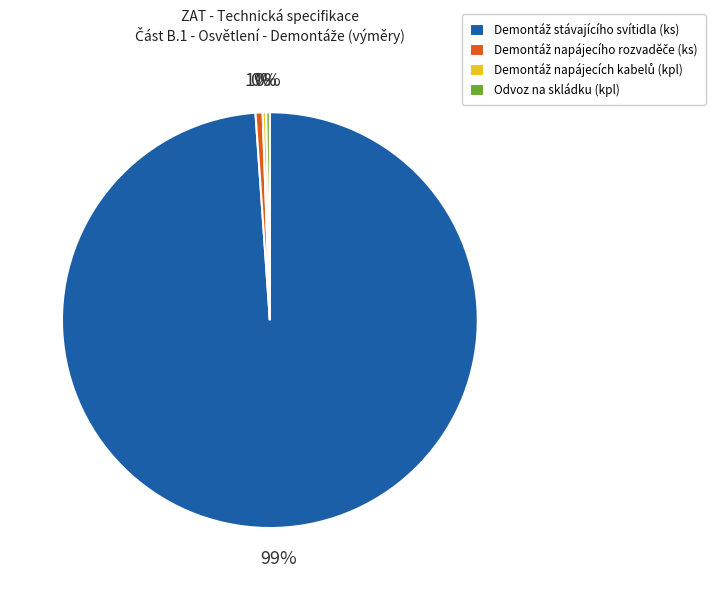

To the nearest percent, what is the difference between the largest and smallest slice percentages?

99%